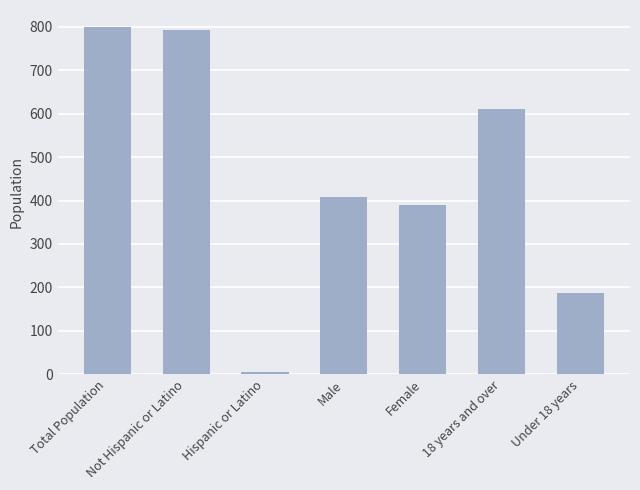

What is the ratio of the value at Not Hispanic or Latino to the value at Under 18 years?

4.2